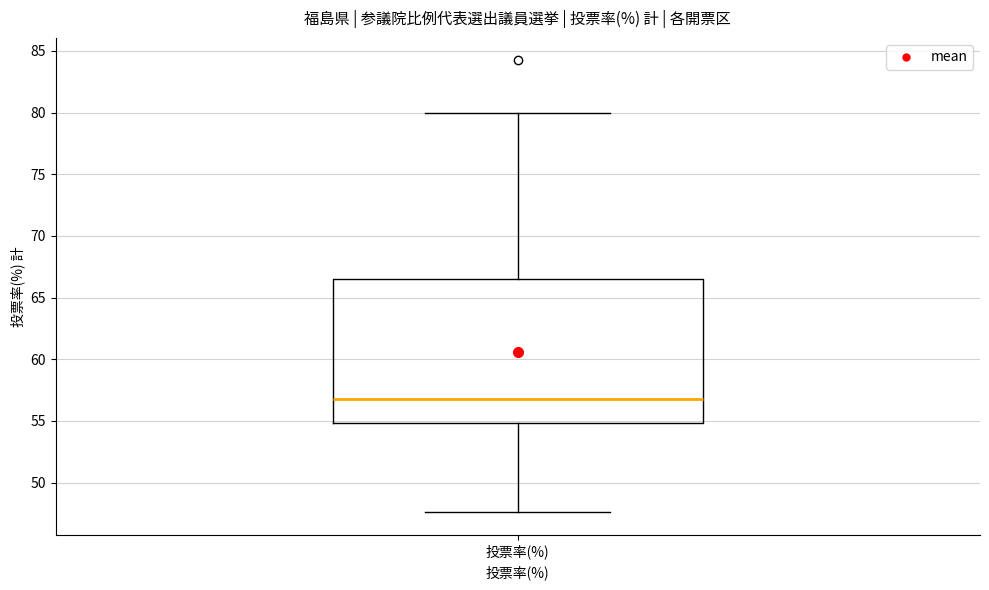

Transcribe this box plot: give where the median line is, the range the box spans, and where the two whiskers end, as read against the y-axis. The values are not printed on the chart, so give them approximately, as read against the axis.

median 56.5, box 55.0 to 66.5, whiskers 47.5 to 80.0